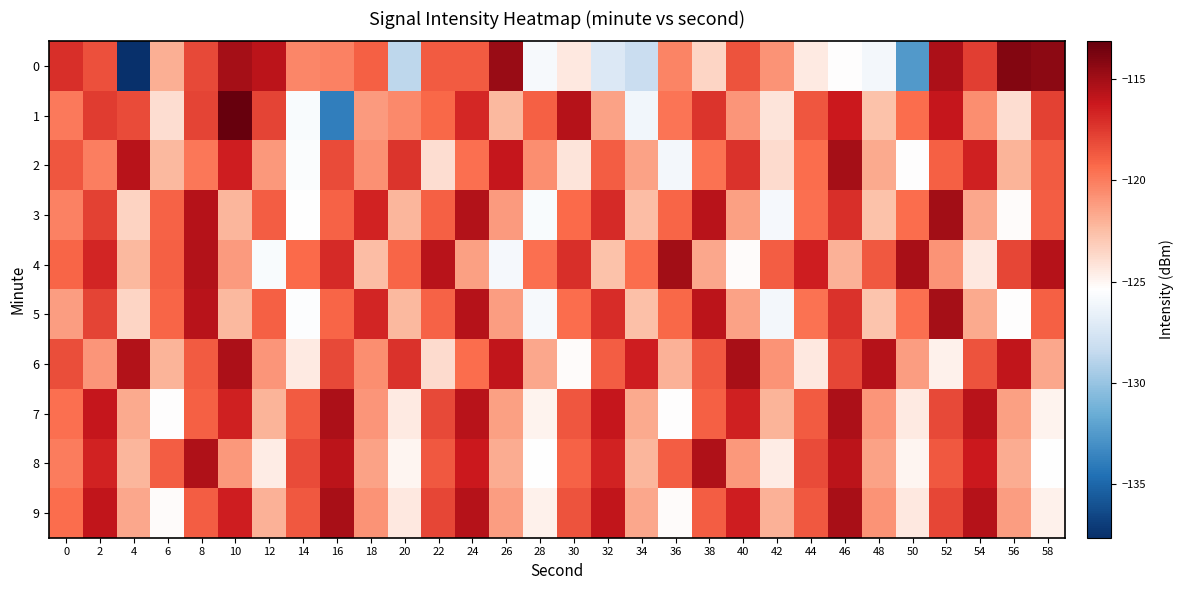

At which category is the sum across all series the highest?

8